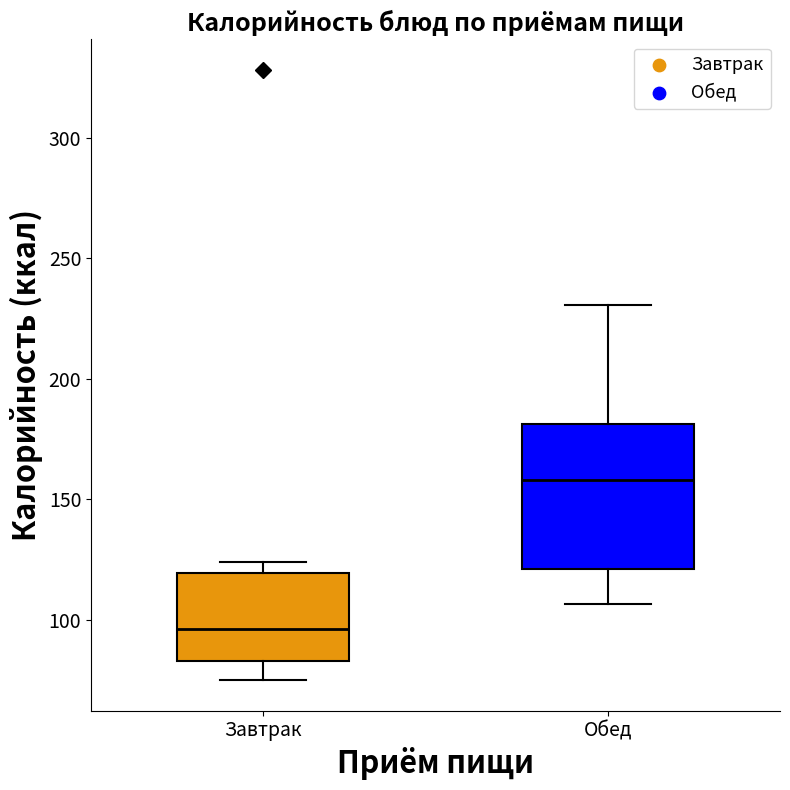

Reading left to right, read every box against the y-axis: the position of its median line, the range the box covers, and the ends of its whiskers. The values are not printed on the chart, so give them approximately, as read against the axis.

Завтрак: median 95, box 85 to 120, whiskers 75 to 125
Обед: median 160, box 120 to 180, whiskers 105 to 230